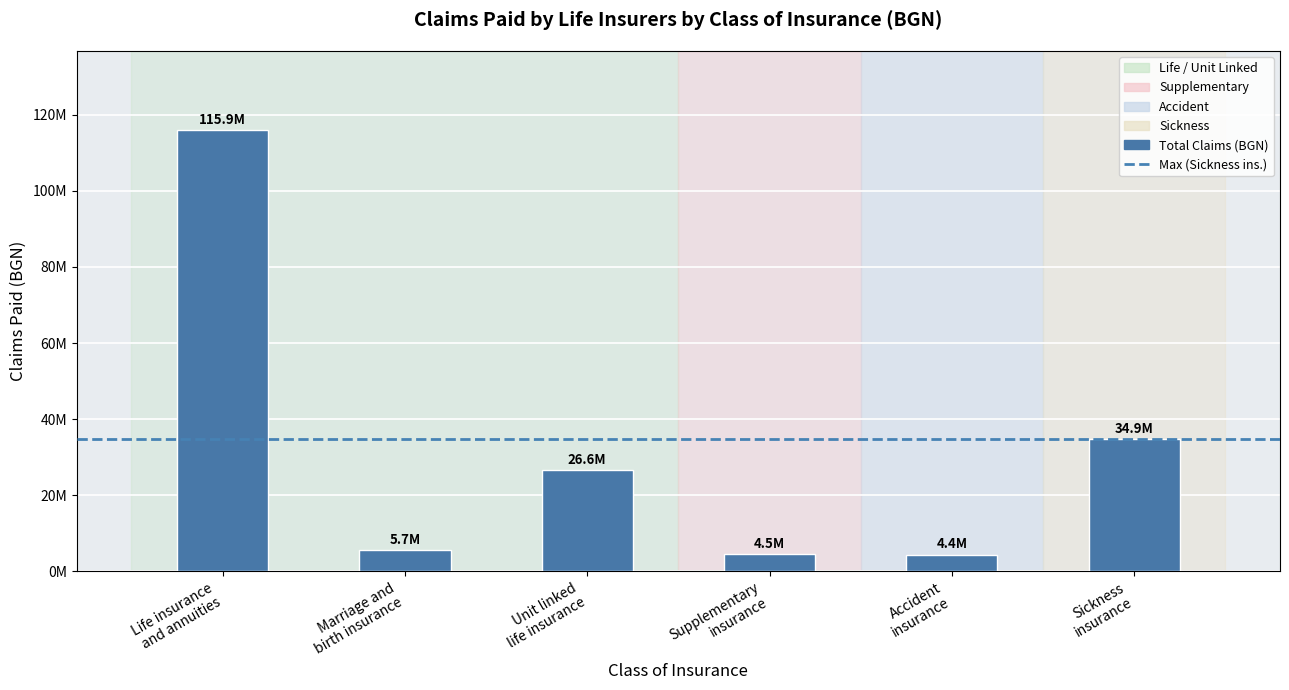

Is it true that the value at Unit linked
life insurance is 26595850.4?

True